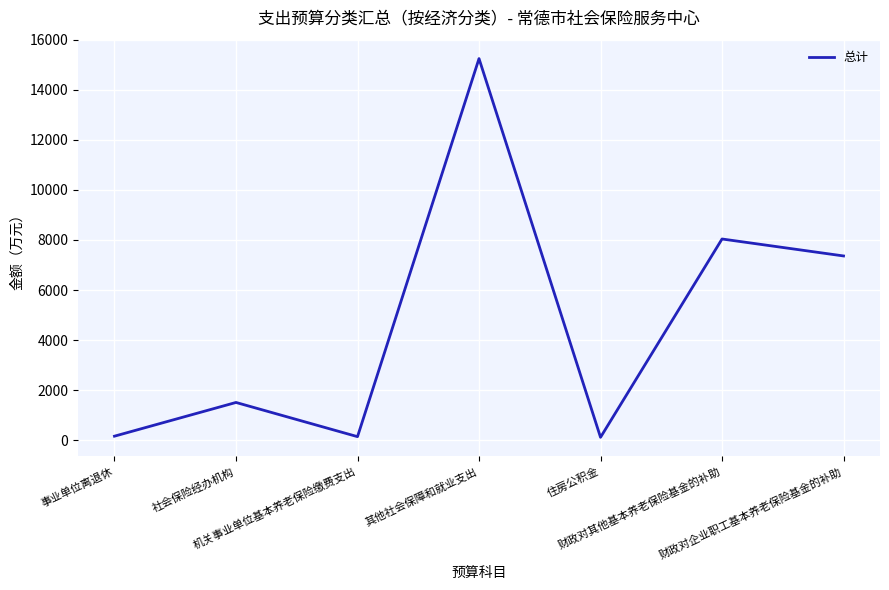

What position from the left is 社会保险经办机构?

2